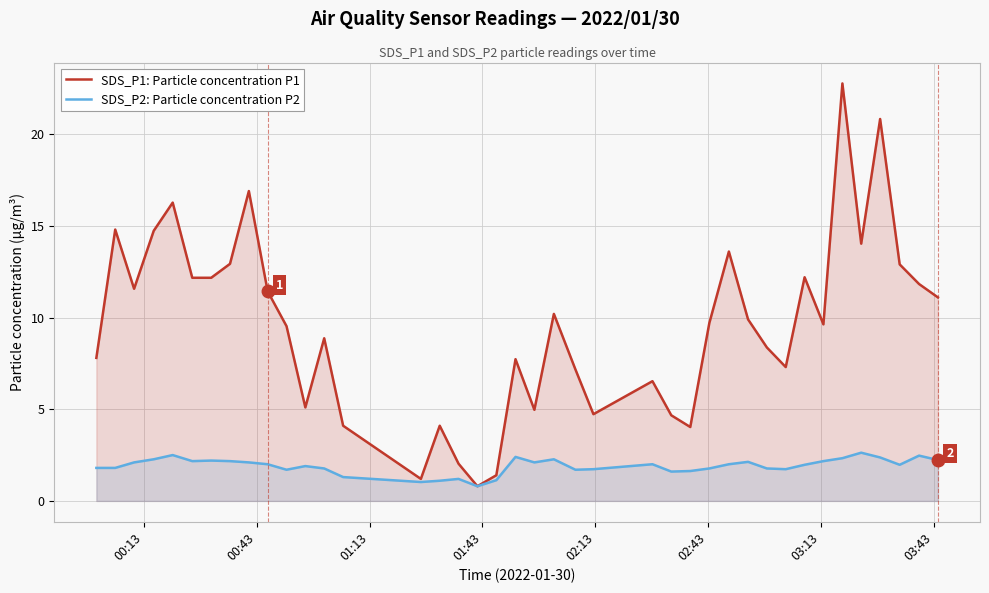

Rank the series by their maximum value, from highest to lowest.

SDS_P1: Particle concentration P1, SDS_P2: Particle concentration P2